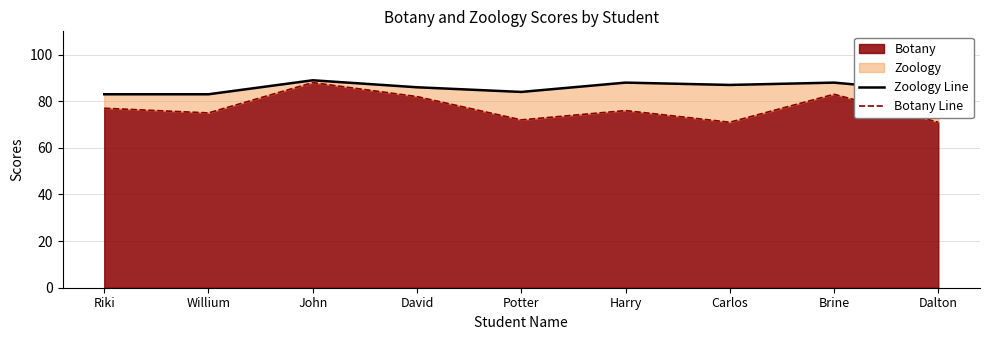

Where is the first local maximum for Botany Line?

John